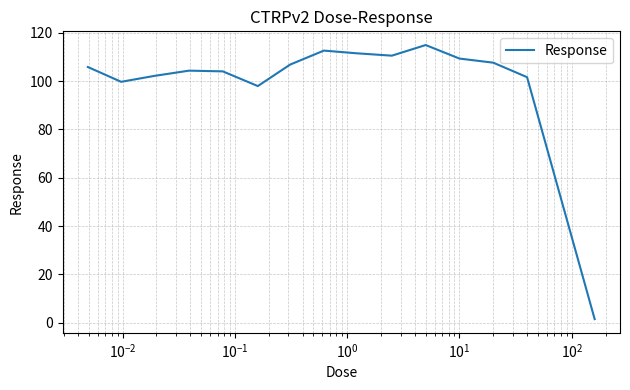

What is the greatest value displayed?

114.9